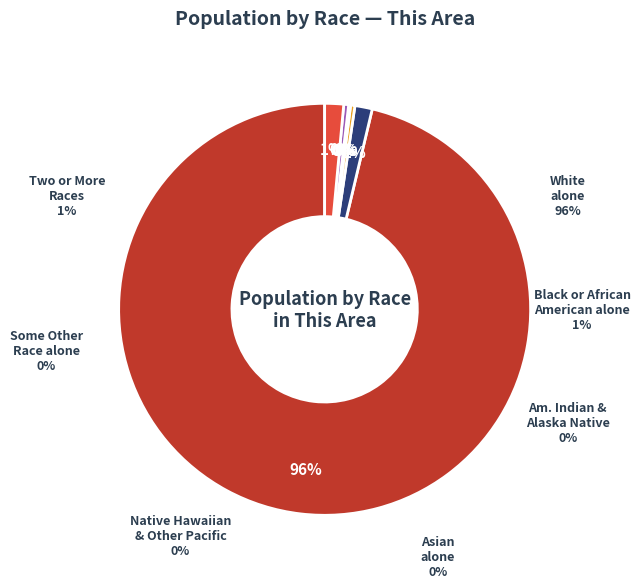

Rank the categories by value from highest to lowest.

White alone, Two or More Races, Black or African American alone, Some Other Race alone, American Indian and Alaska Native, Asian alone, Native Hawaiian and Other Pacific